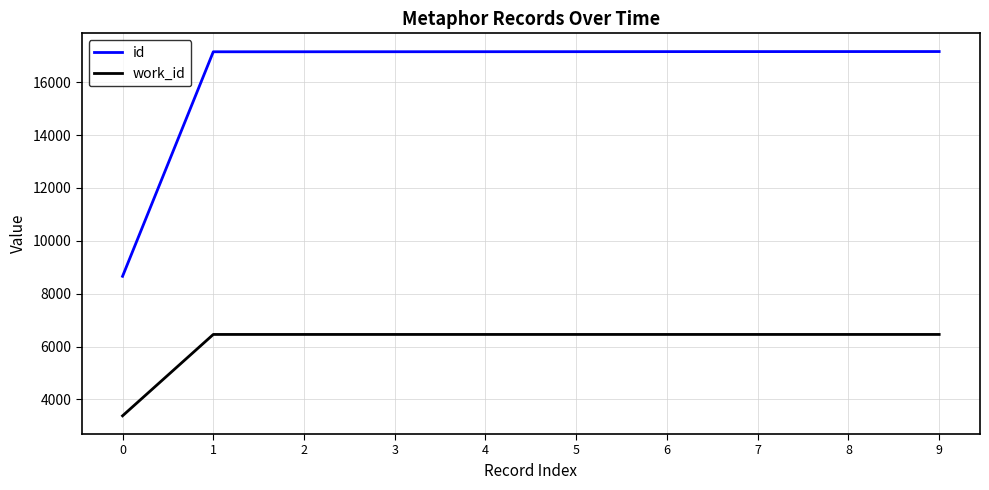

List the series in order of their peak value, lowest first.

work_id, id